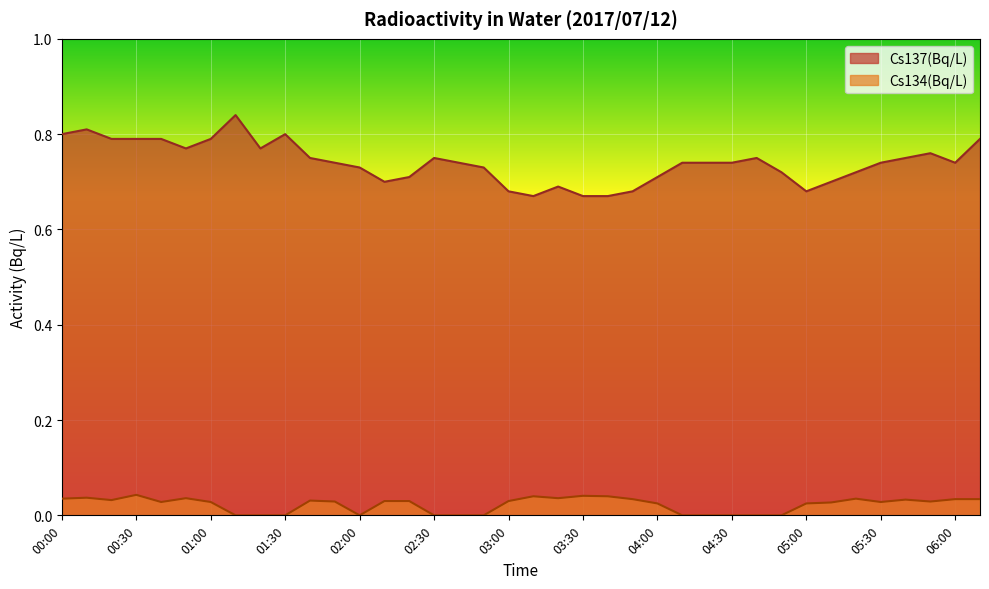

At which category does Cs137(Bq/L) reach its first local peak?

00:10